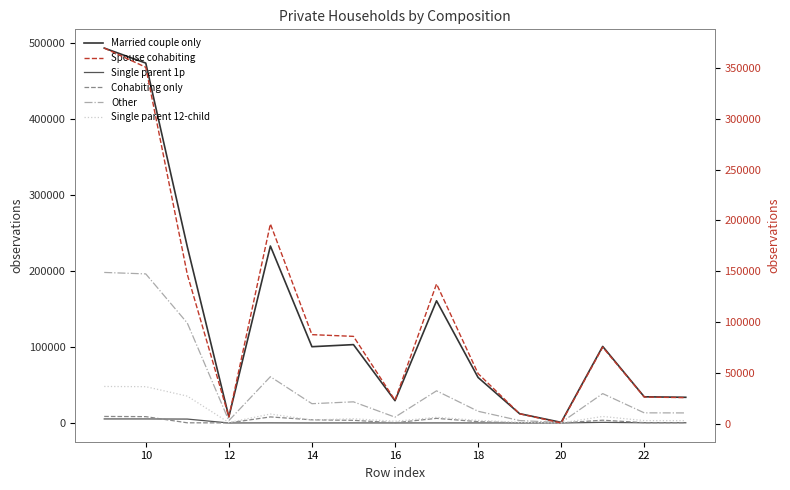

Is it true that Married couple only equals 44115 at 12?

False